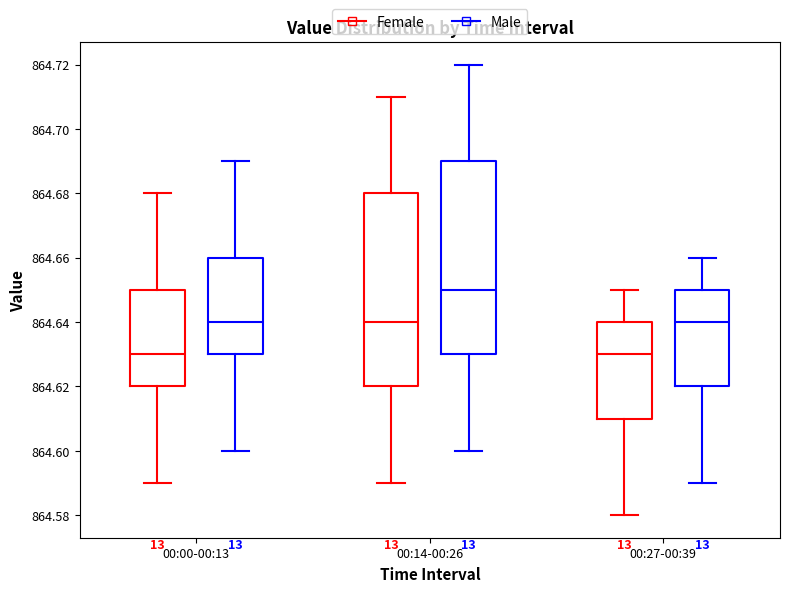

Reading left to right, transcribe this box plot: for each box, give where its median line is, the range the box spans, and where its two whiskers end, as read against the y-axis. The values are not printed on the chart, so give them approximately, as read against the axis.

00:00-00:13 (Female): median 864.63, box 864.62 to 864.65, whiskers 864.59 to 864.68
00:00-00:13 (Male): median 864.64, box 864.63 to 864.66, whiskers 864.60 to 864.69
00:14-00:26 (Female): median 864.64, box 864.62 to 864.68, whiskers 864.59 to 864.71
00:14-00:26 (Male): median 864.65, box 864.63 to 864.69, whiskers 864.60 to 864.72
00:27-00:39 (Female): median 864.63, box 864.61 to 864.64, whiskers 864.58 to 864.65
00:27-00:39 (Male): median 864.64, box 864.62 to 864.65, whiskers 864.59 to 864.66